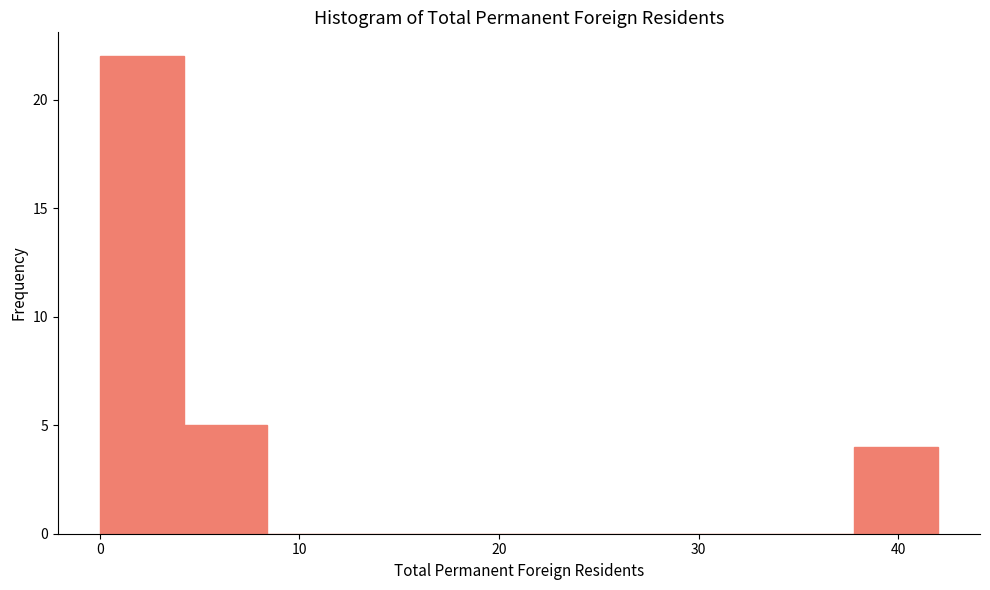

What is the height of the bar covering 0.0 to 4.2 on the x-axis? Neither the bar edges nor the heights are printed on the chart, so give them approximately, as read against the axes.

22